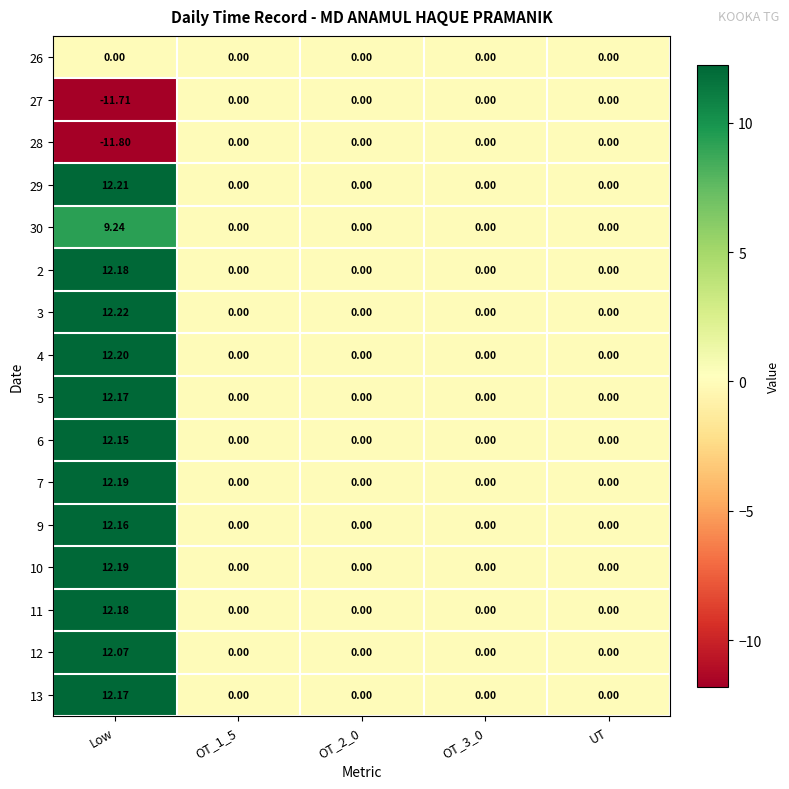

What is the total value across all series at Low?

131.8